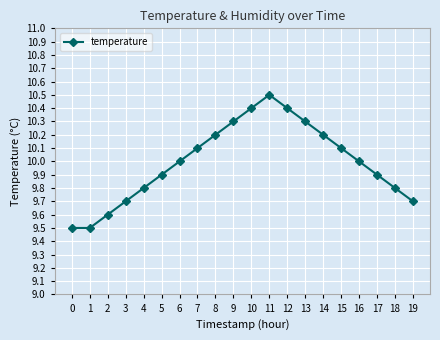

How many distinct data groups are displayed?

1